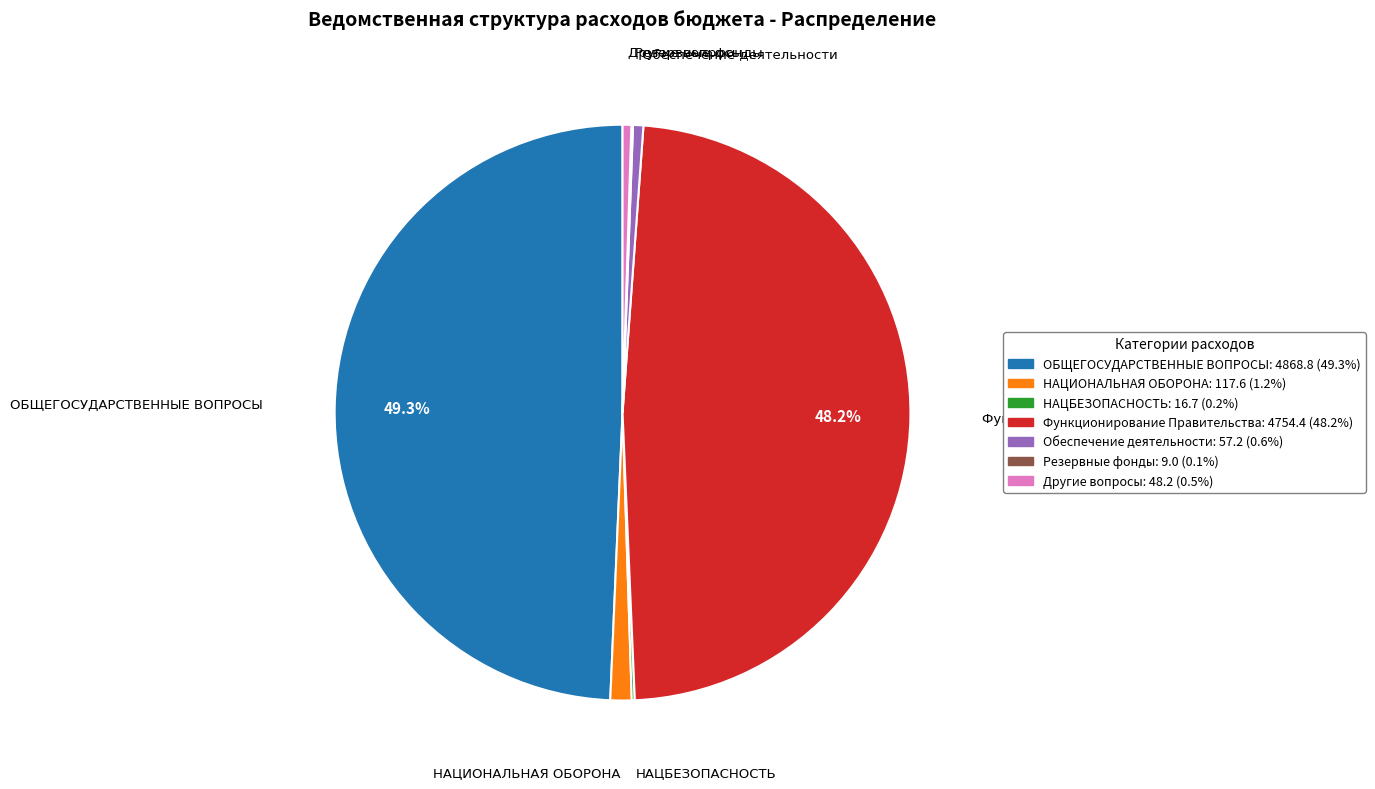

What is the largest slice in the pie chart?

ОБЩЕГОСУДАРСТВЕННЫЕ ВОПРОСЫ